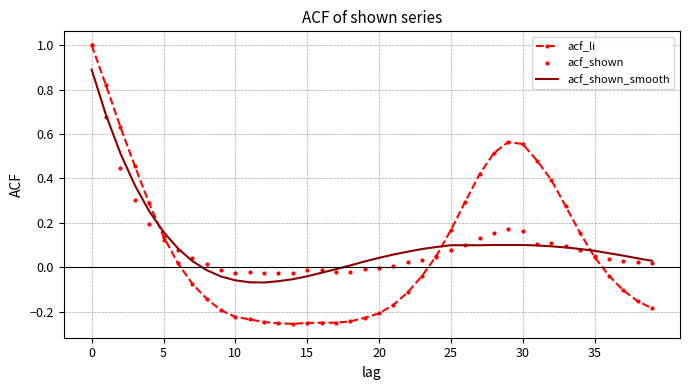

What is the maximum value shown in the chart?

1.0